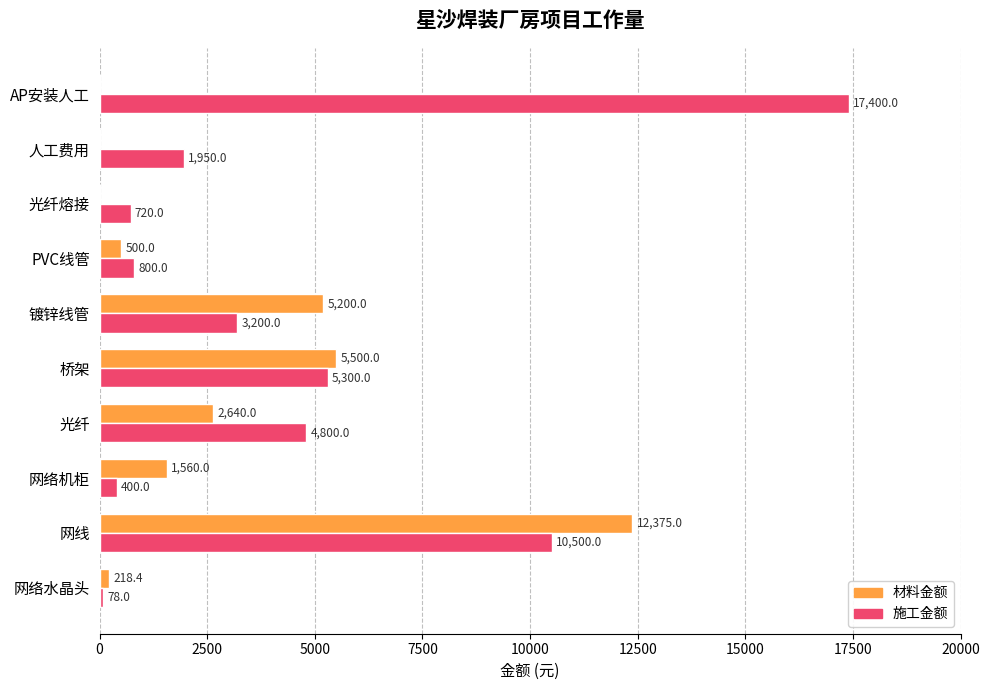

What is the average value of the 材料金额 series?

2799.3